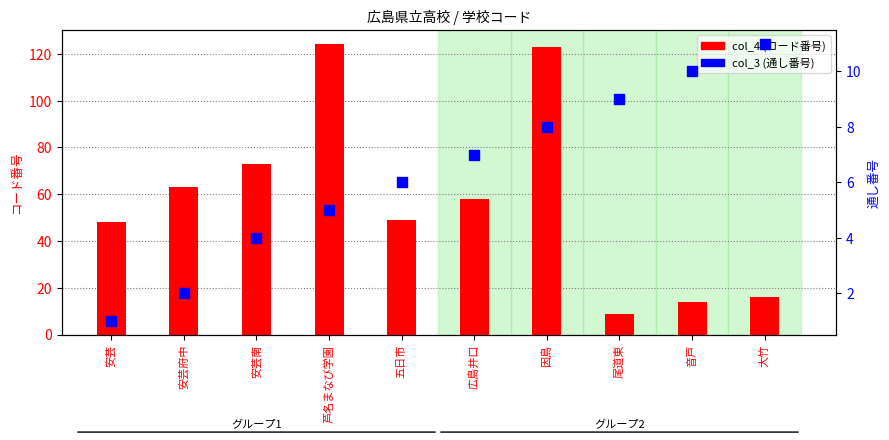

What is the total value across all series at 大竹?

27